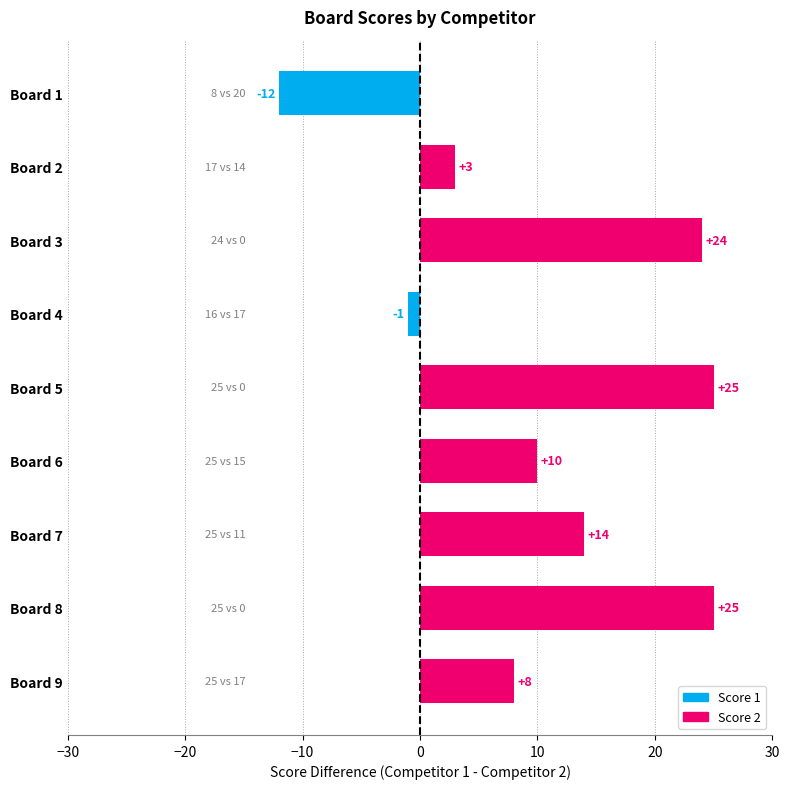

Which has a higher value, Board 4 or Board 8?

Board 8